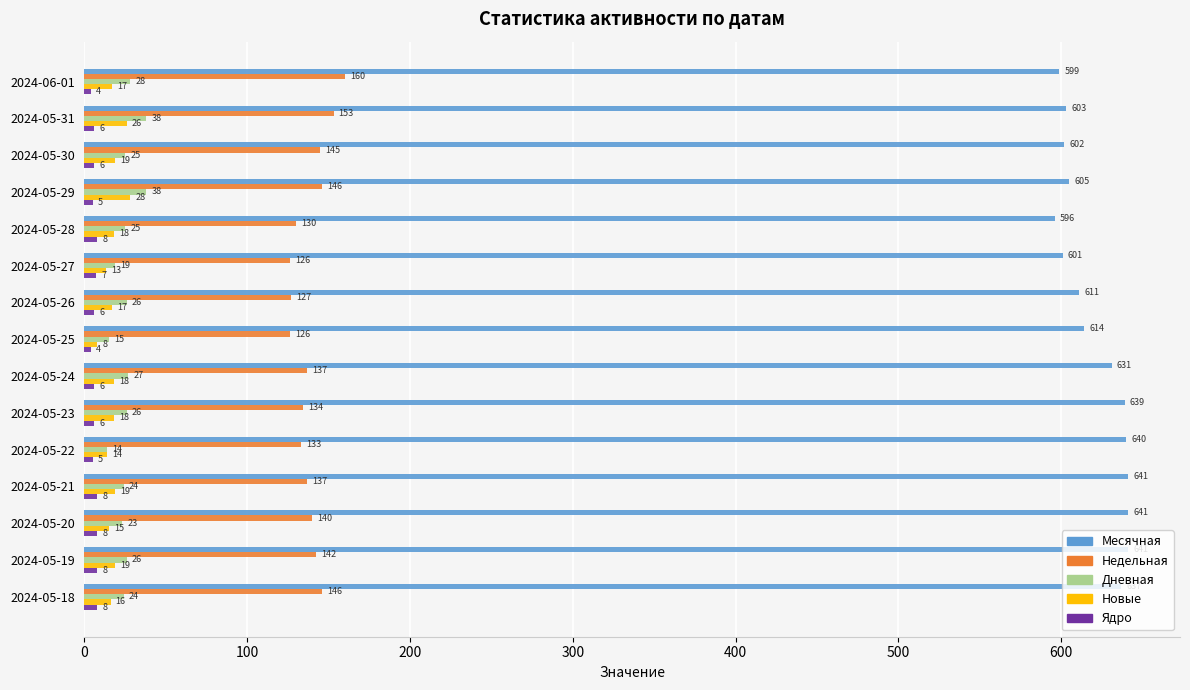

The value of Недельная at 2024-05-30 is 253. True or false?

False